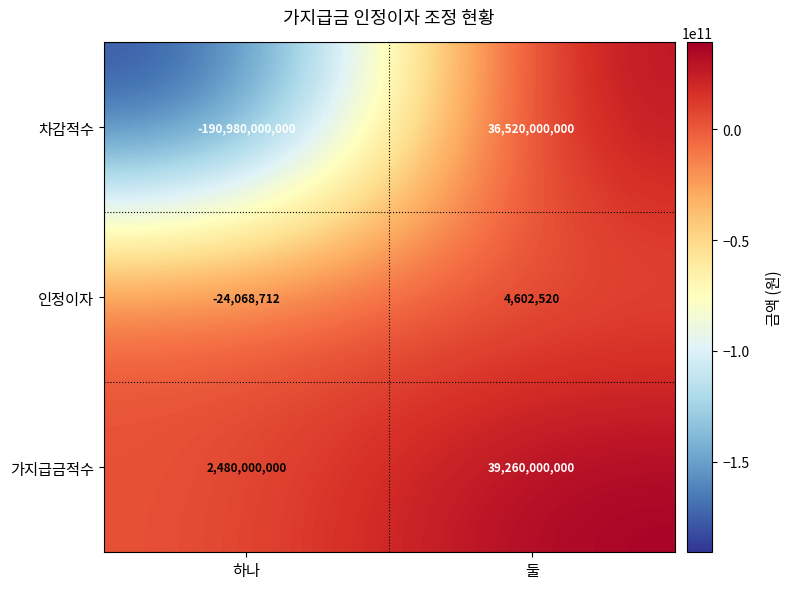

What is the average value of the 가지급금적수 series?

20870000000